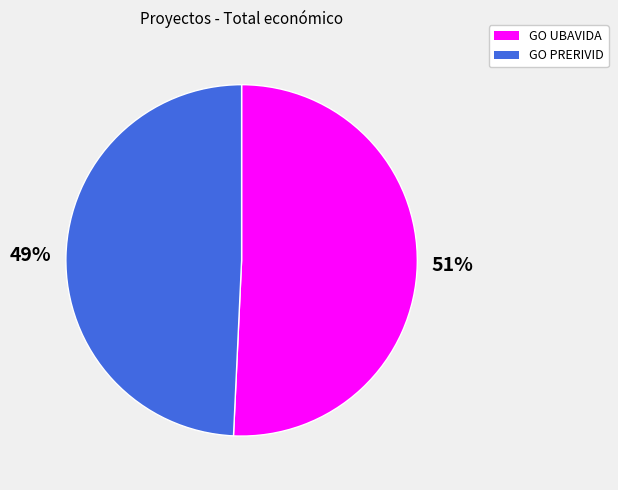

To the nearest percent, what is the combined percentage of GO PRERIVID and GO UBAVIDA?

100%